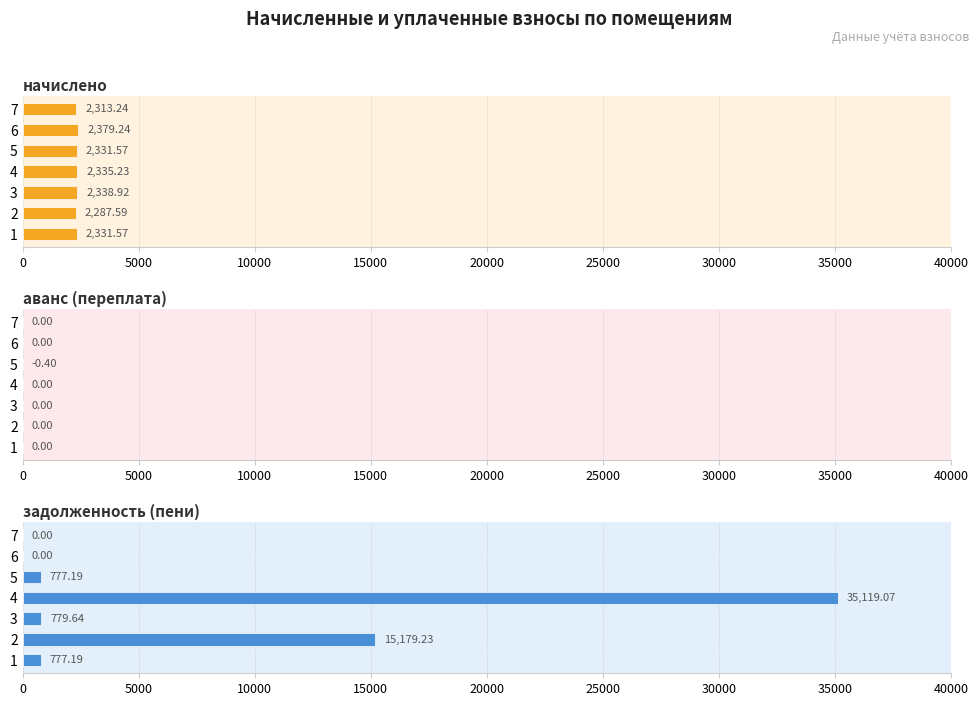

How many bars are there in each group?

3